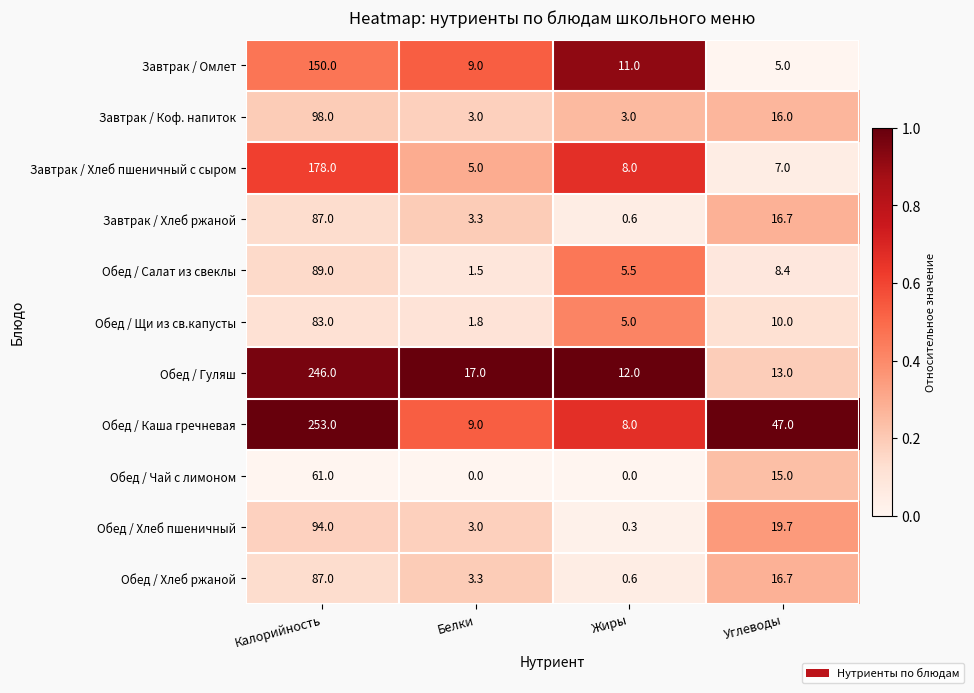

At which category is the sum across all series the highest?

Калорийность